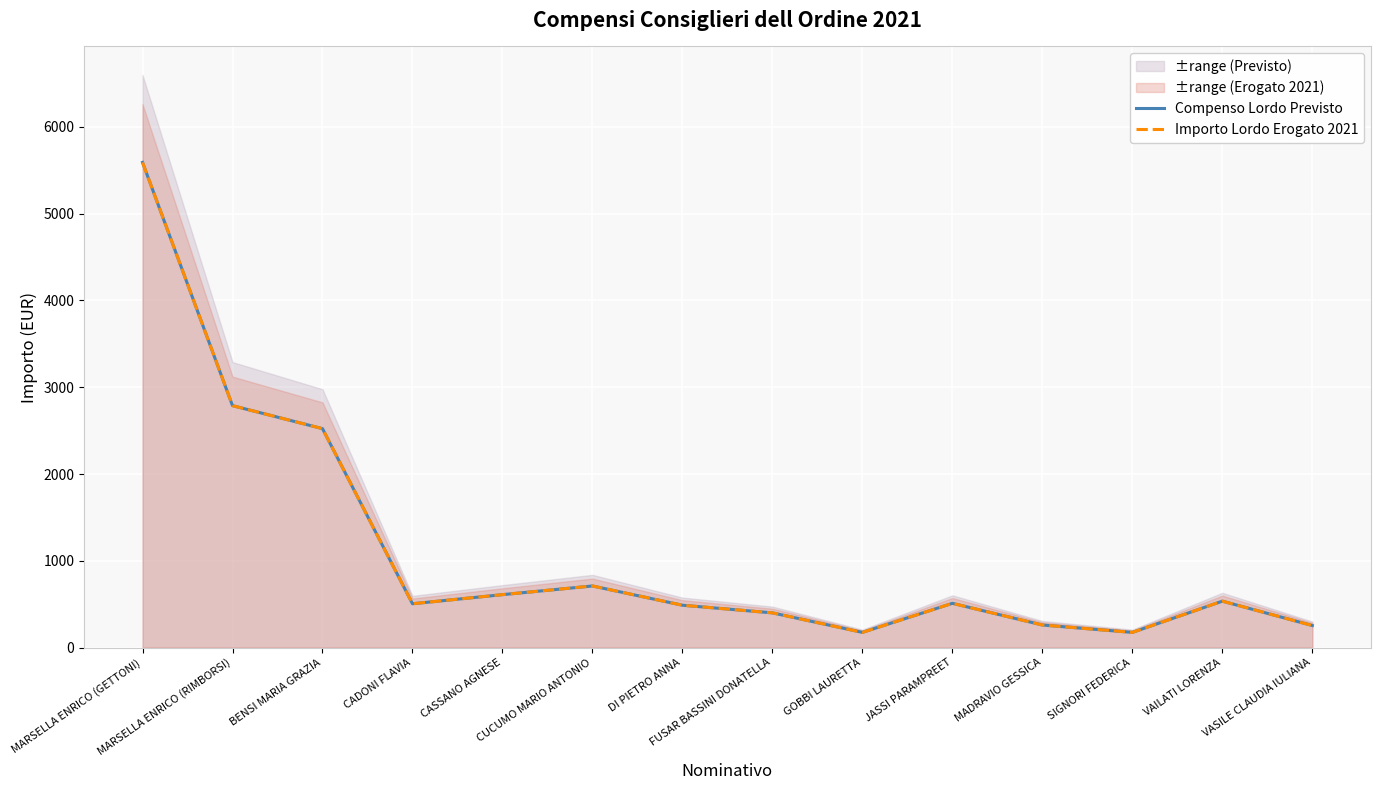

At FUSAR BASSINI DONATELLA, list the series in order from smallest to largest.

Compenso Lordo Previsto, Importo Lordo Erogato 2021